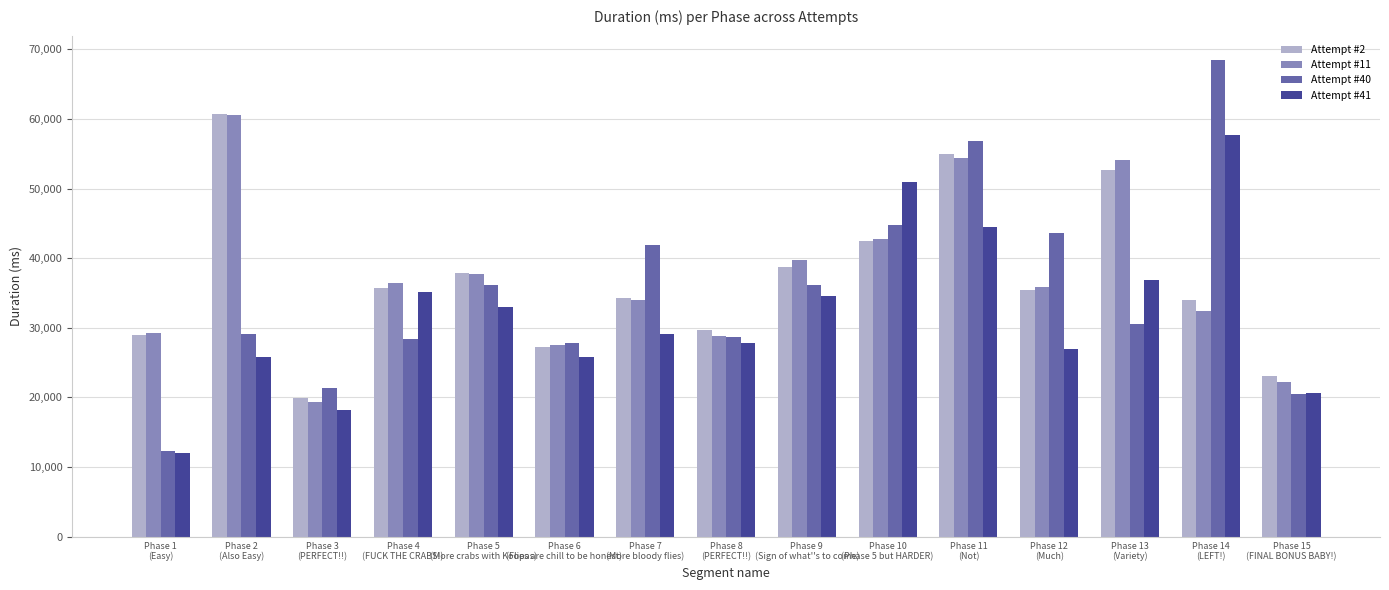

Does the chart contain stacked bars?

No